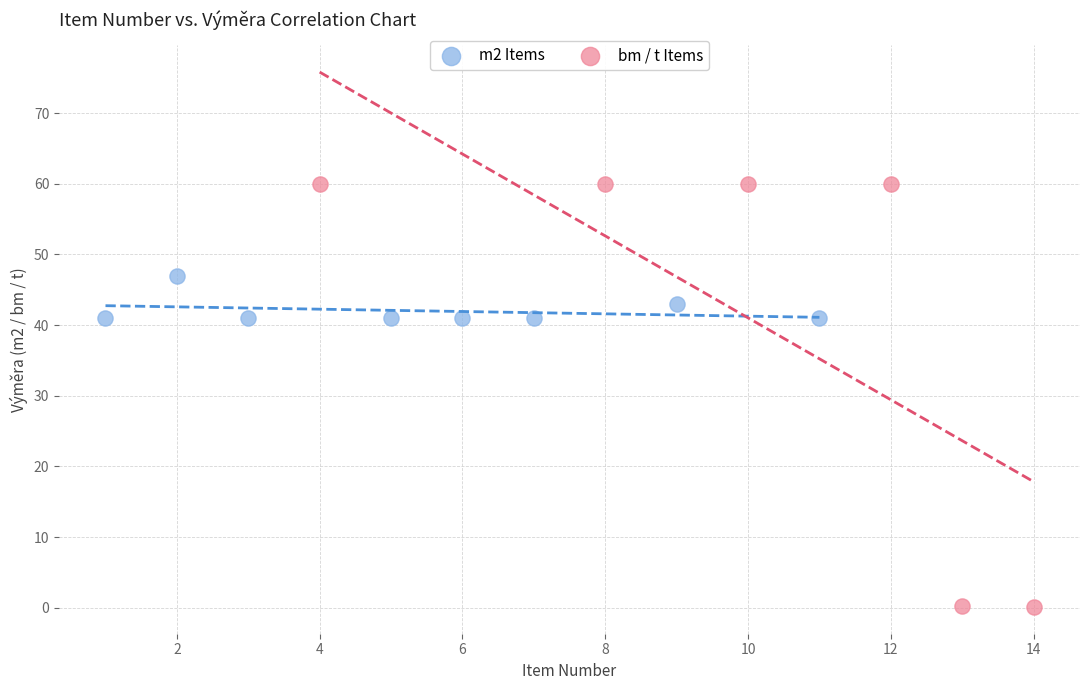

Which series has the widest spread of Y values?

bm / t Items